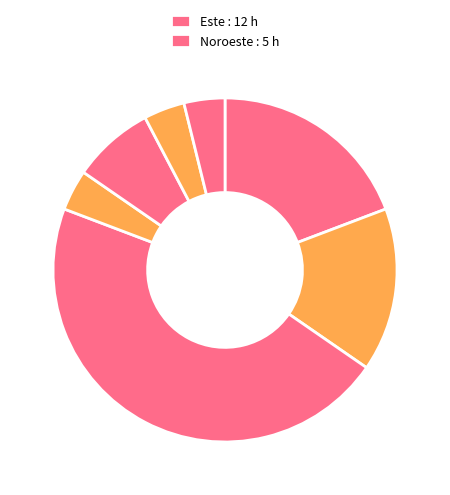

Rank the categories by value from highest to lowest.

Este, Noroeste, Calma, Sur, Nordeste, Suroeste, Oeste, Sueste